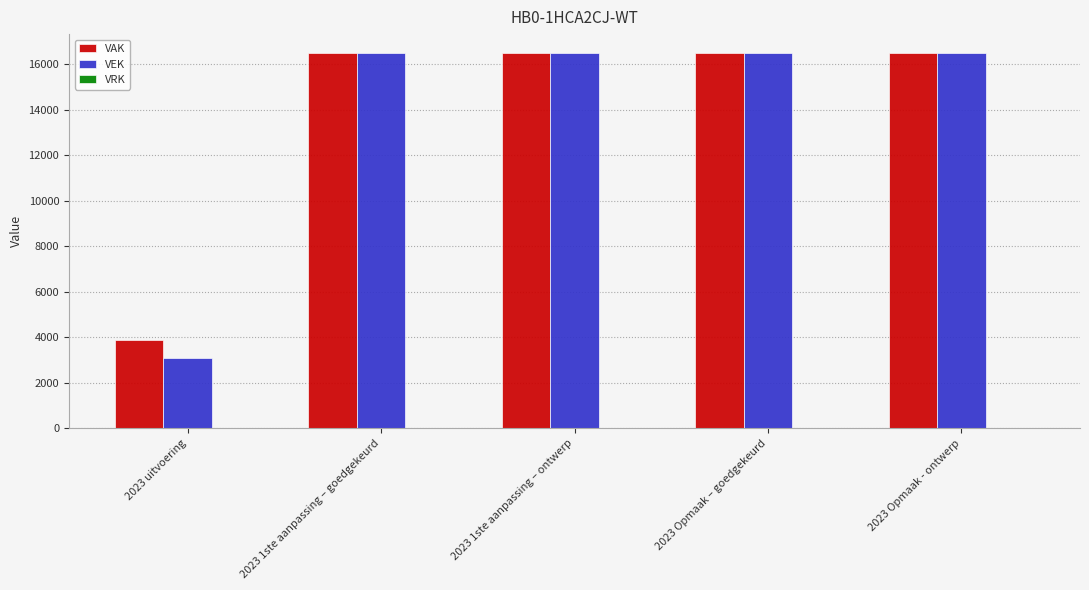

True or false: VAK has a value of 3860 at 2023 uitvoering.

True